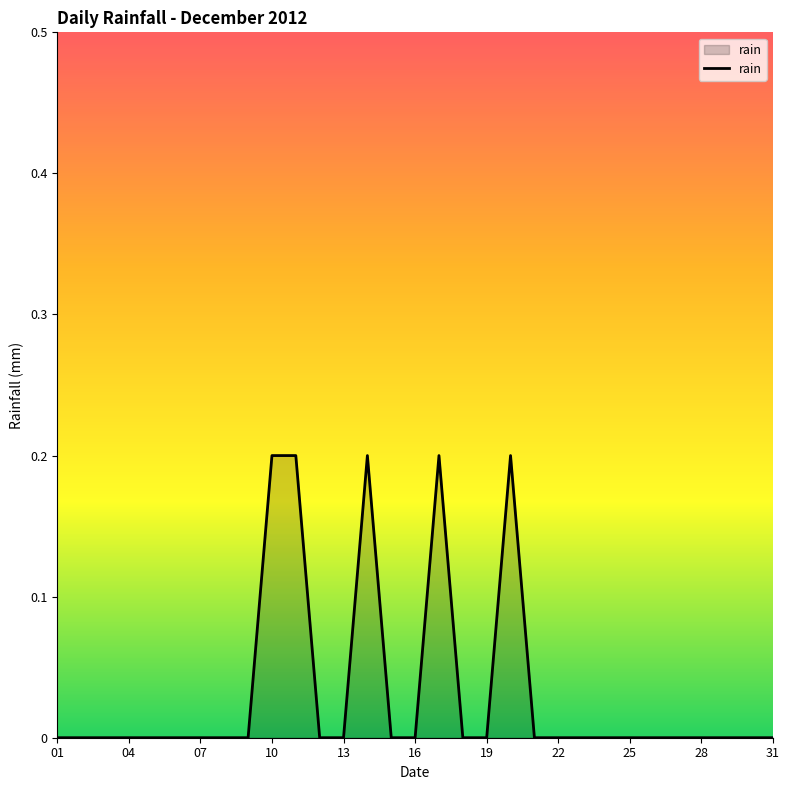

The value at 22 is 0.1. True or false?

False